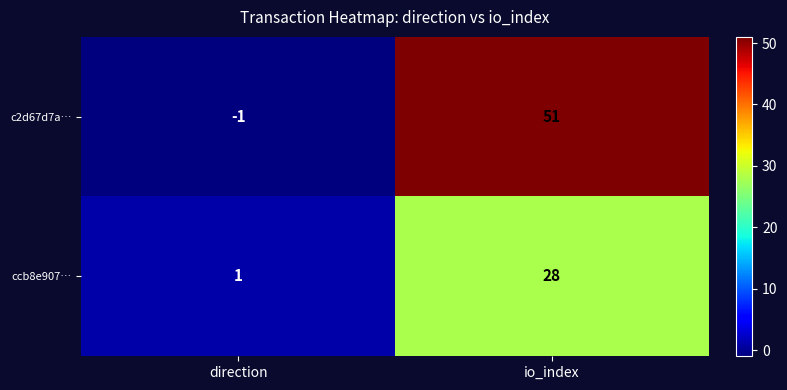

How many categories are shown in the chart?

2